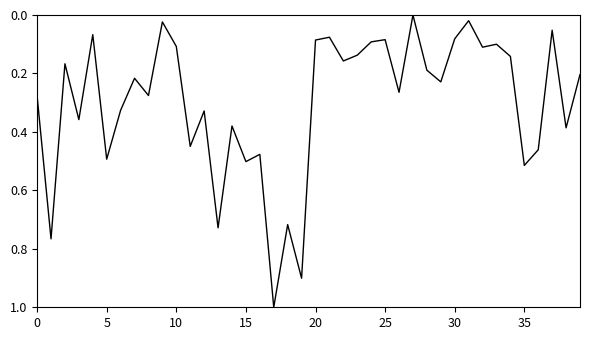

What is the difference between the maximum and second lowest values?

1.0